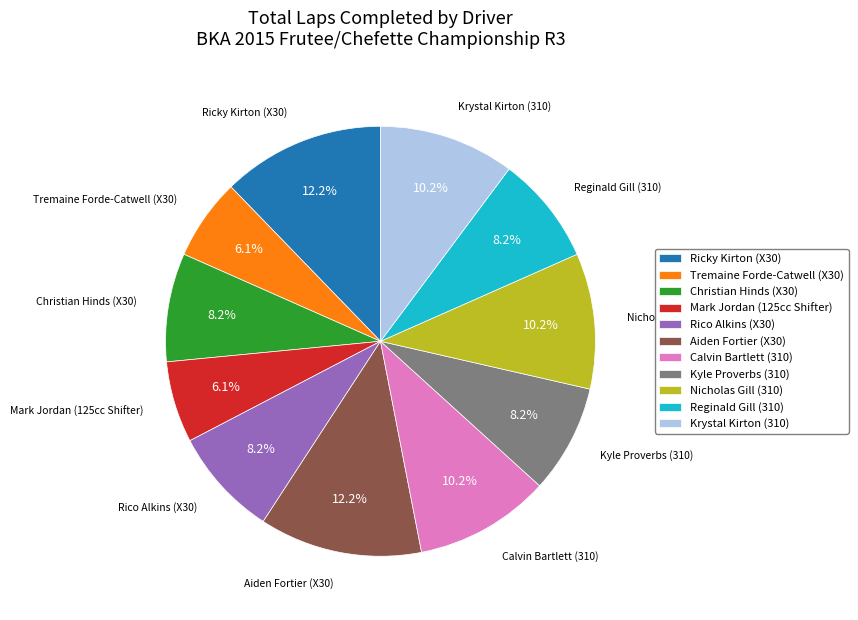

Does any single category account for the majority?

No